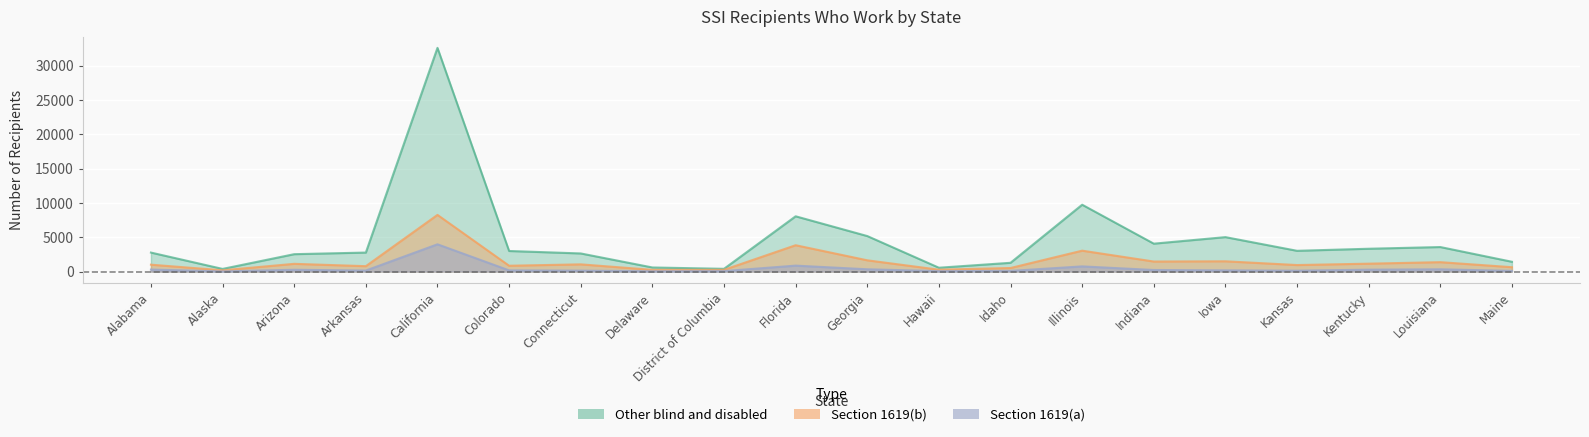

At which label is Section 1619(a) closest to 1997?

Florida